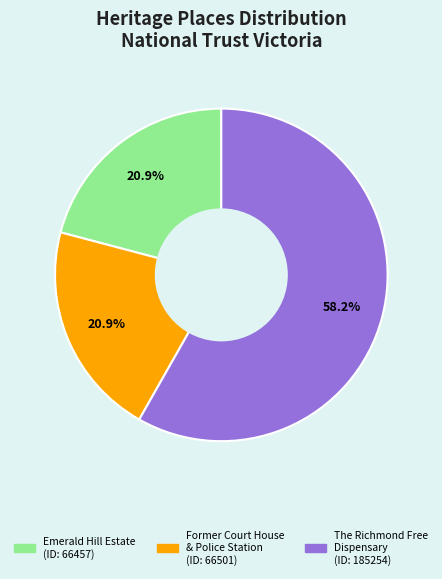

What percentage is NOT represented by Former Court House & Police Station?

79.1%